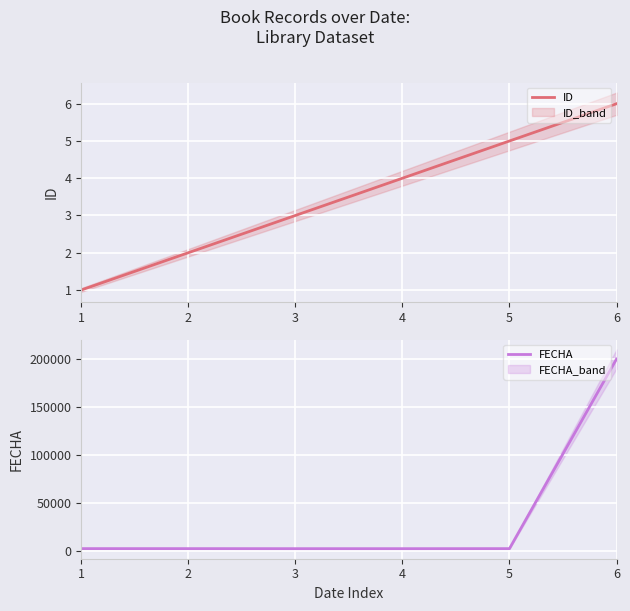

What value does the FECHA series have at 4?

1963